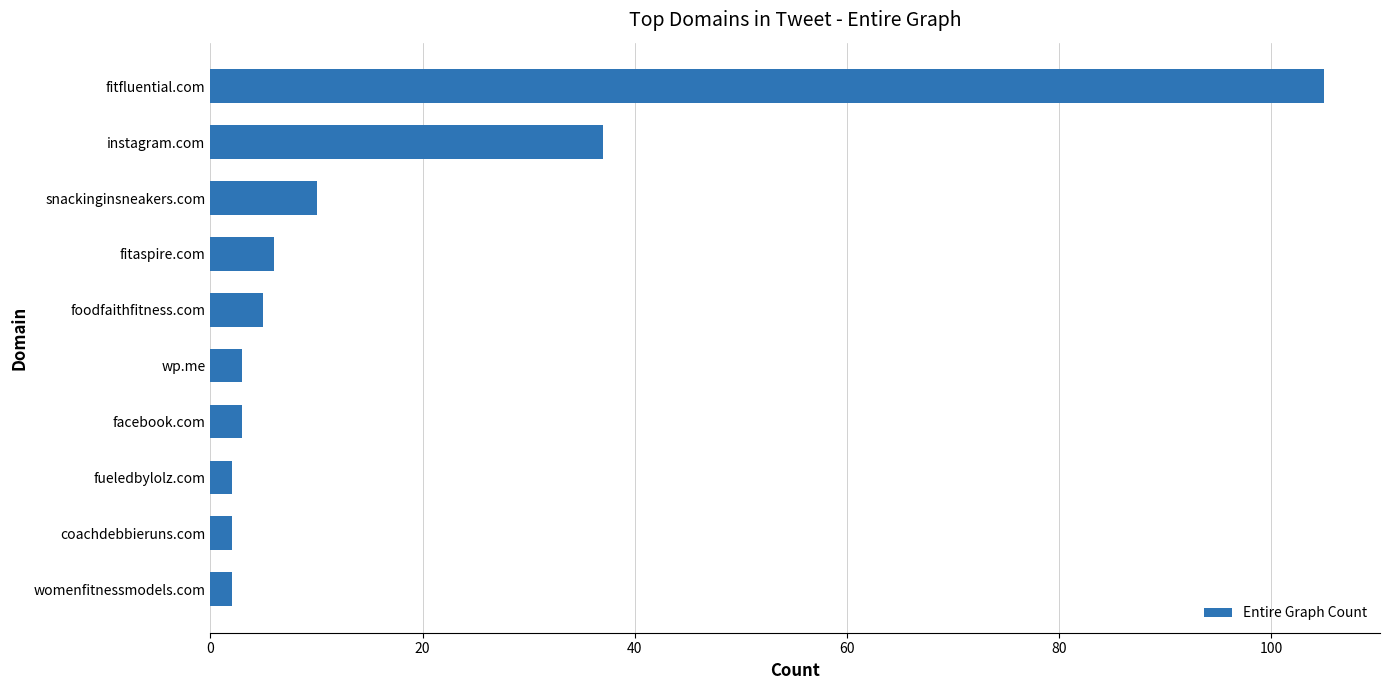

What is the change in value from fitaspire.com to facebook.com?

-3